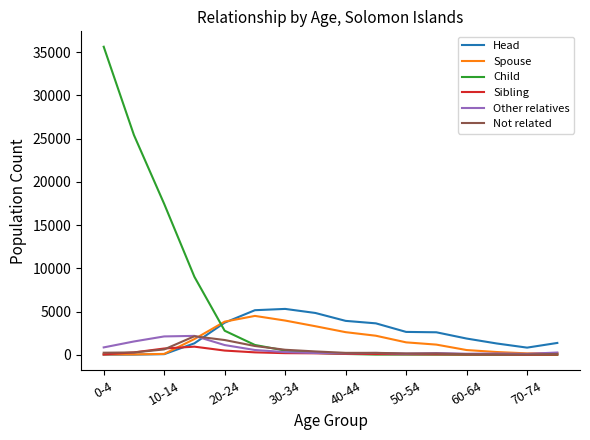

Which series has the largest total across all categories?

Child